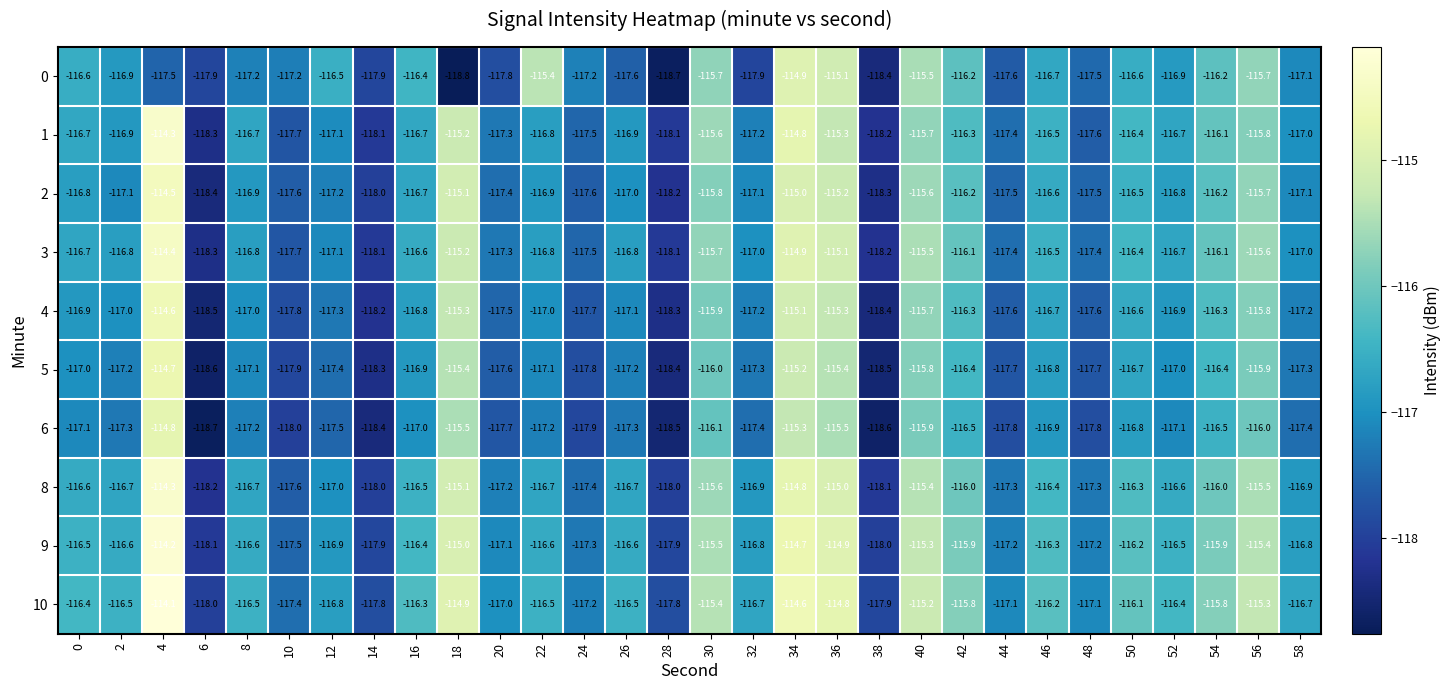

How many data points in 5 are less than -117?

16